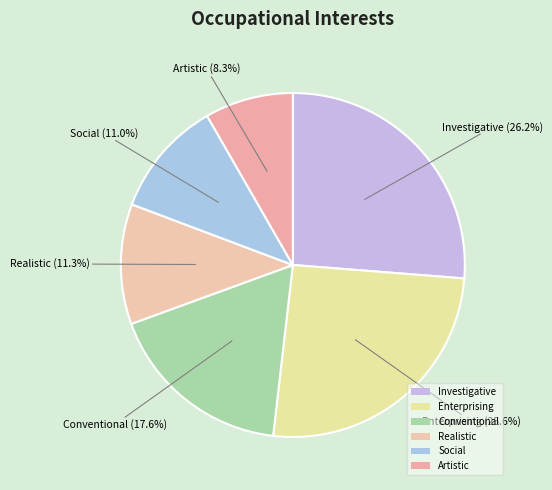

How many slices are in this pie chart?

6